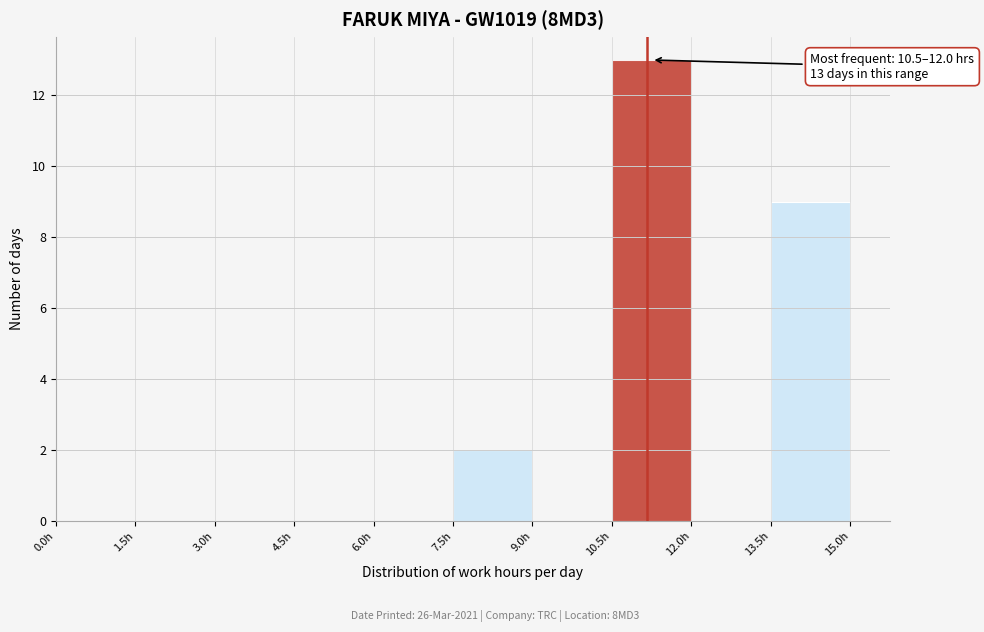

Which range on the x-axis has the tallest bar?

10.5 to 12.0